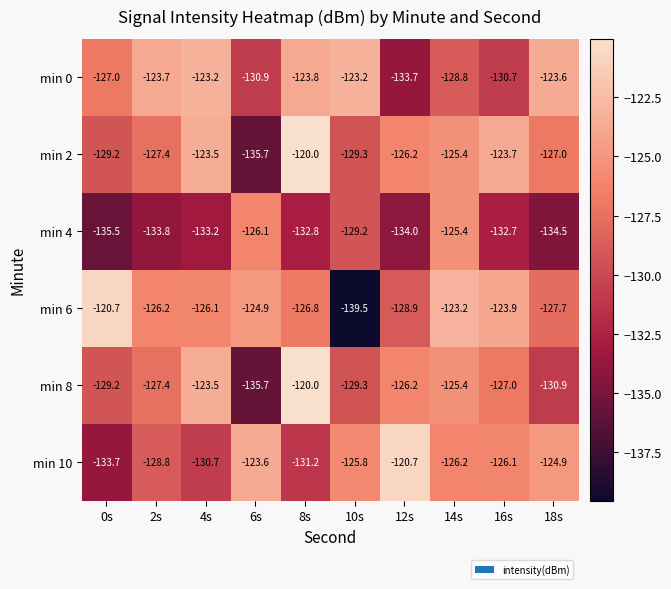

Count the number of categories in the chart.

10